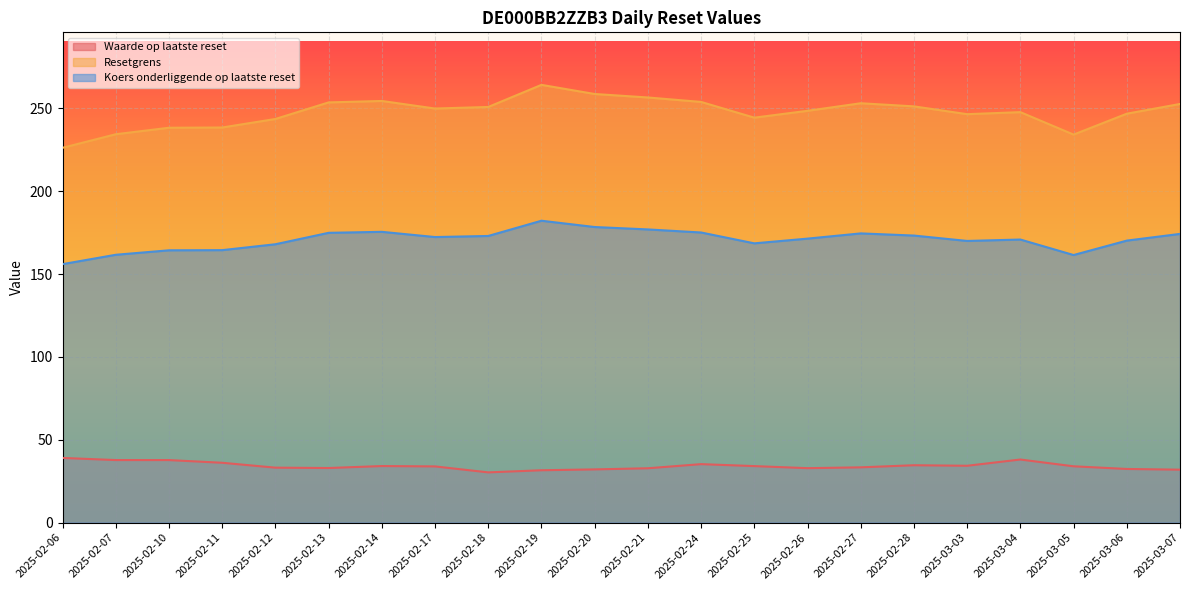

At which category does Waarde op laatste reset reach its first local valley?

2025-02-13